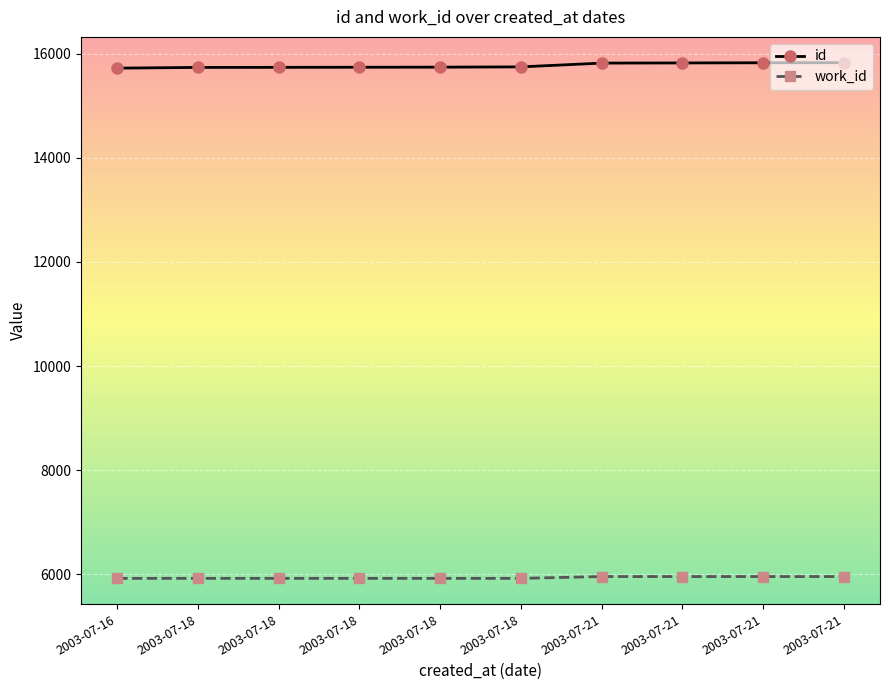

What are all the series names shown in the legend?

id, work_id